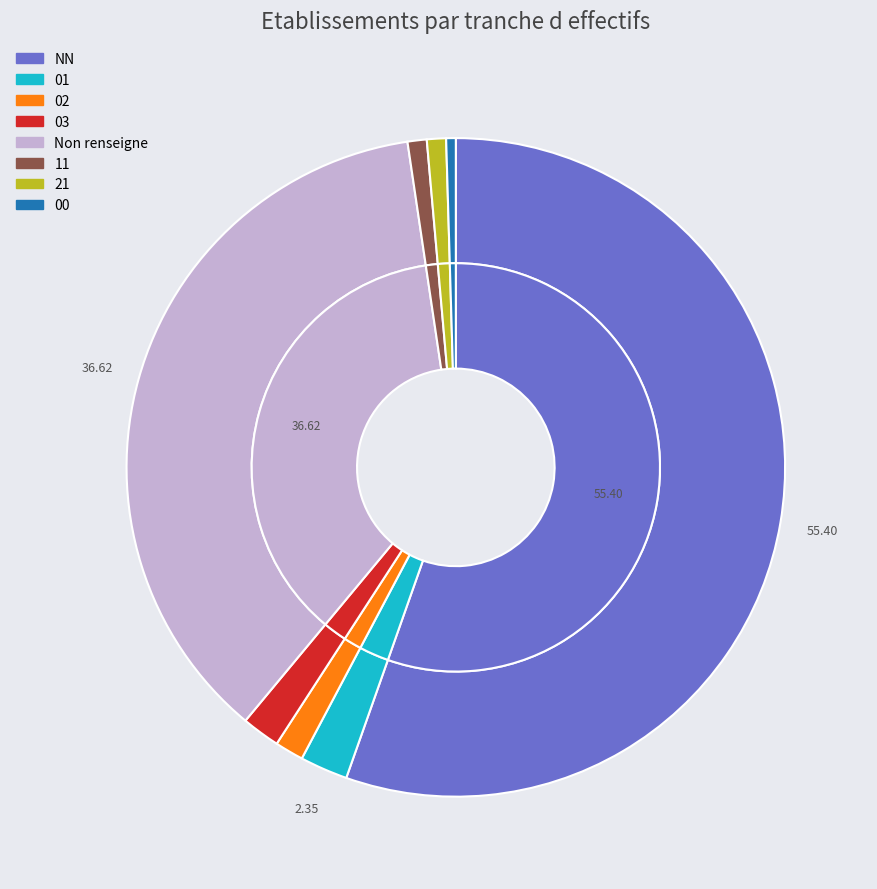

Is it true that 02 is 1% of the pie?

True